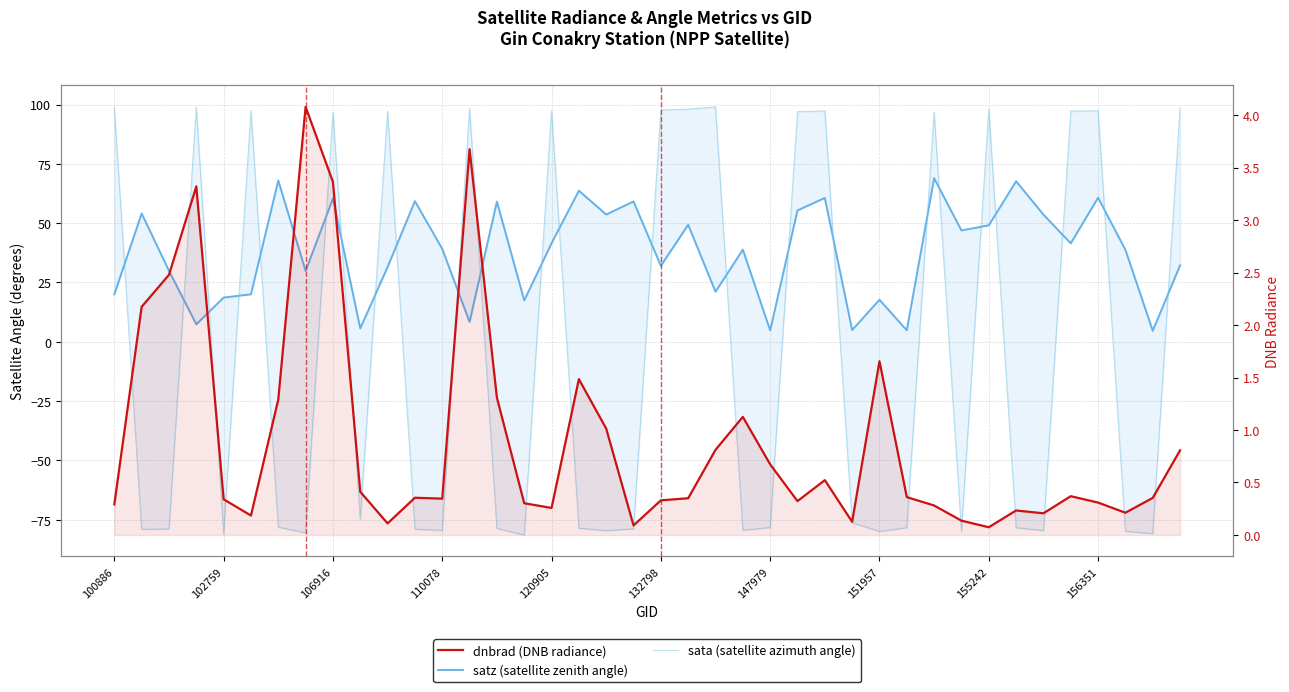

In dnbrad (DNB radiance), how many points are lower than both neighbors (excluding endpoints)?

10